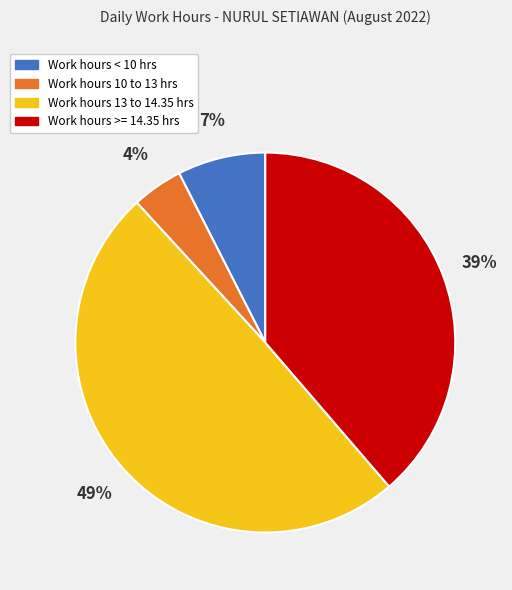

Which slice is the smallest?

Work hours 10 to 13 hrs